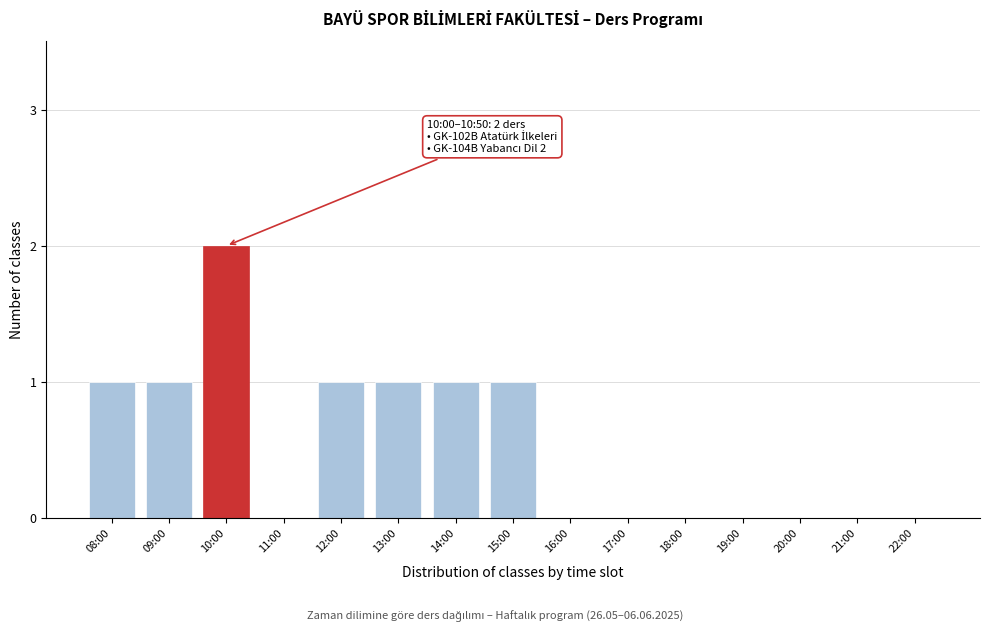

Reading left to right, list all the values displayed in this chart.

08:00=1	09:00=1	10:00=2	11:00=0	12:00=1	13:00=1	14:00=1	15:00=1	16:00=0	17:00=0	18:00=0	19:00=0	20:00=0	21:00=0	22:00=0